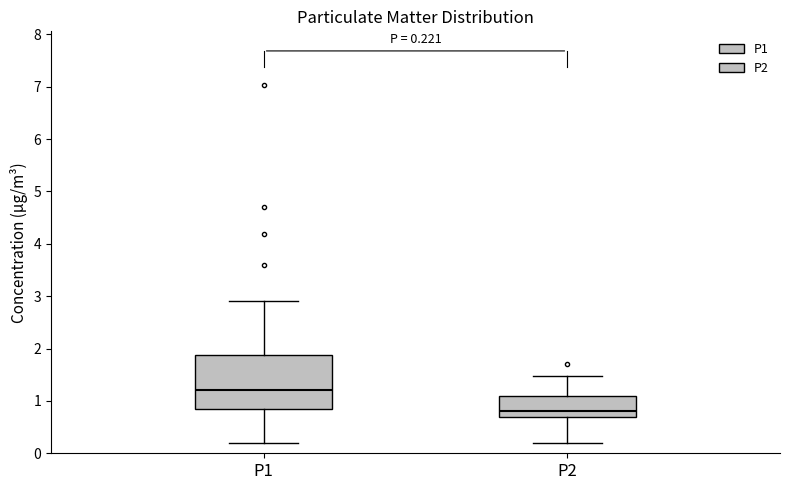

Comparing the boxes themselves (not the whiskers), which one is the tallest?

P1